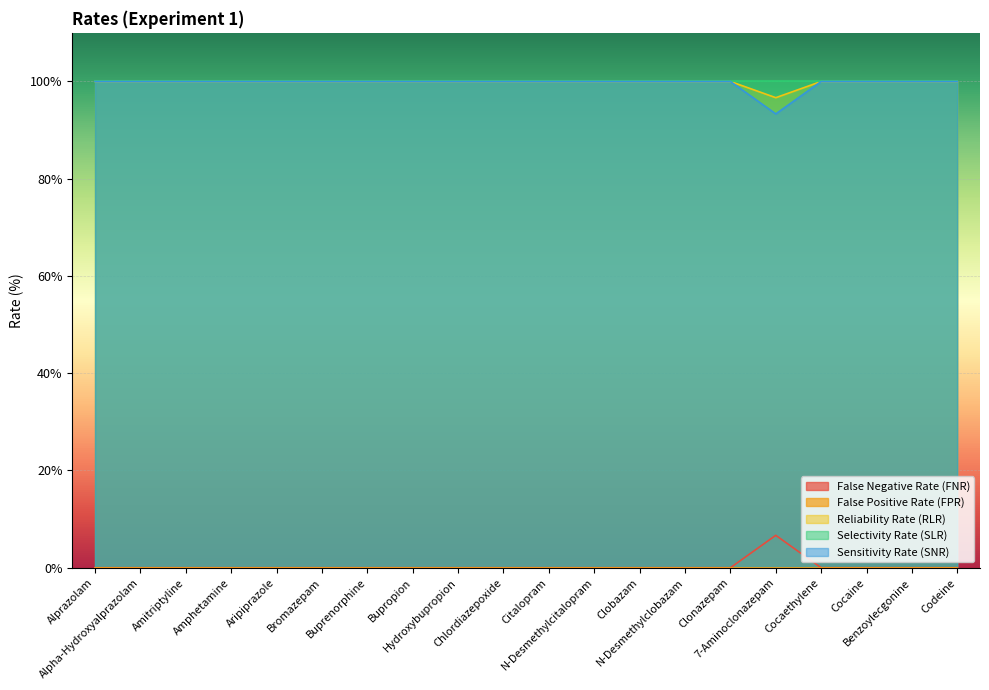

Is the value of Sensitivity Rate (SNR) at Clobazam greater than the value of Reliability Rate (RLR) at Chlordiazepoxide?

Yes